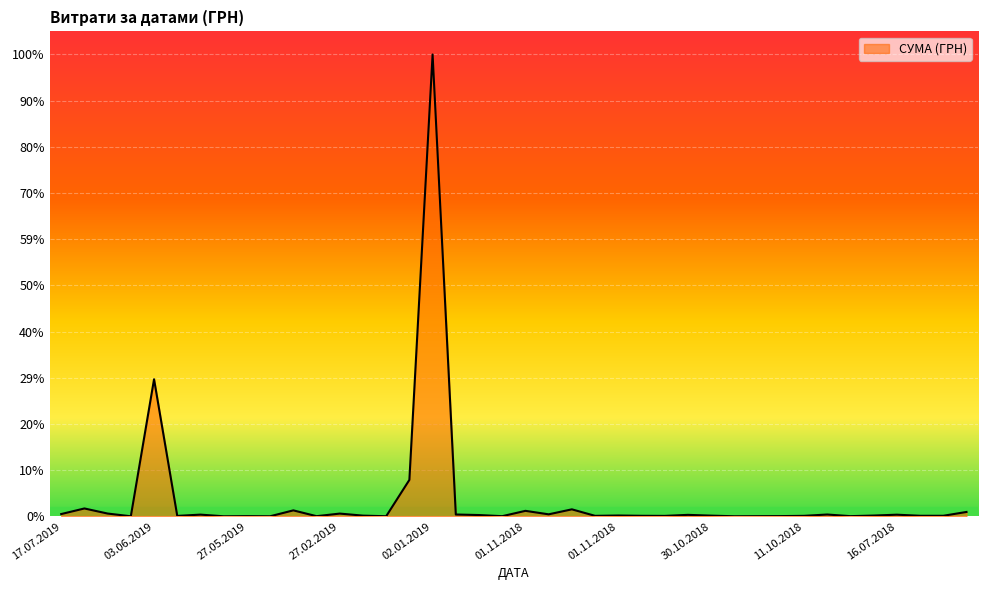

At which category does the chart reach its peak across all series?

02.01.2019